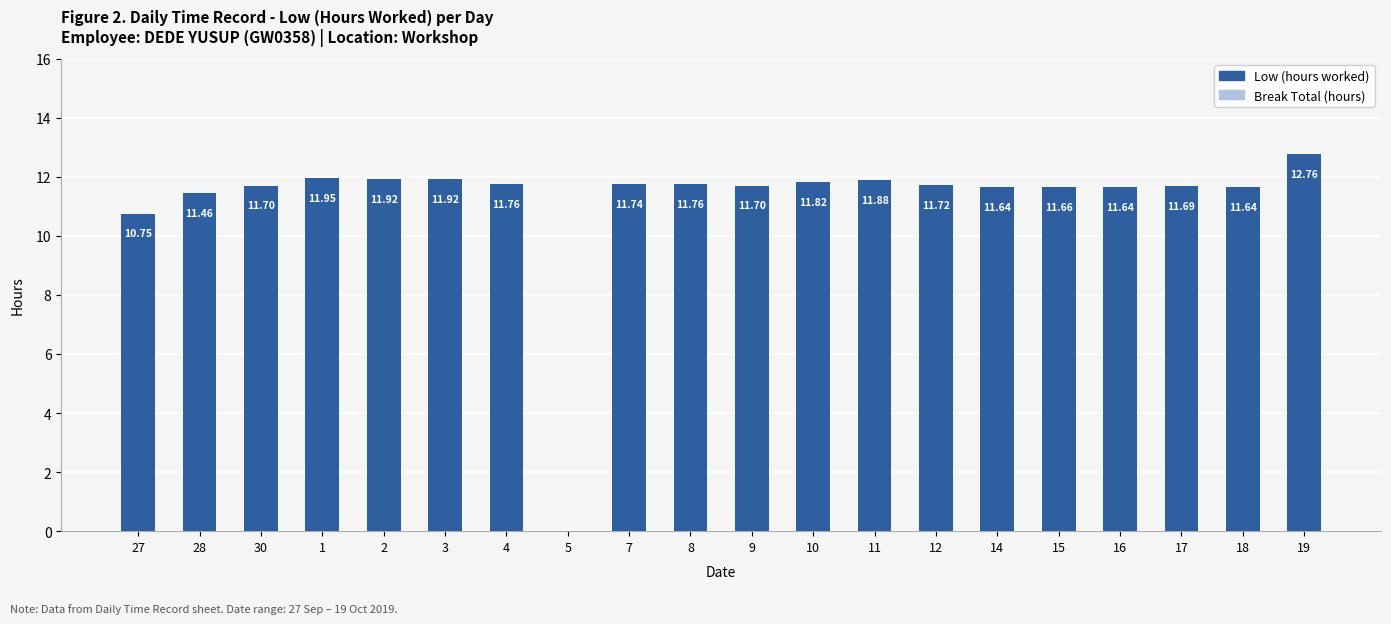

What is the sum of the values at 12 and 19?

24.5